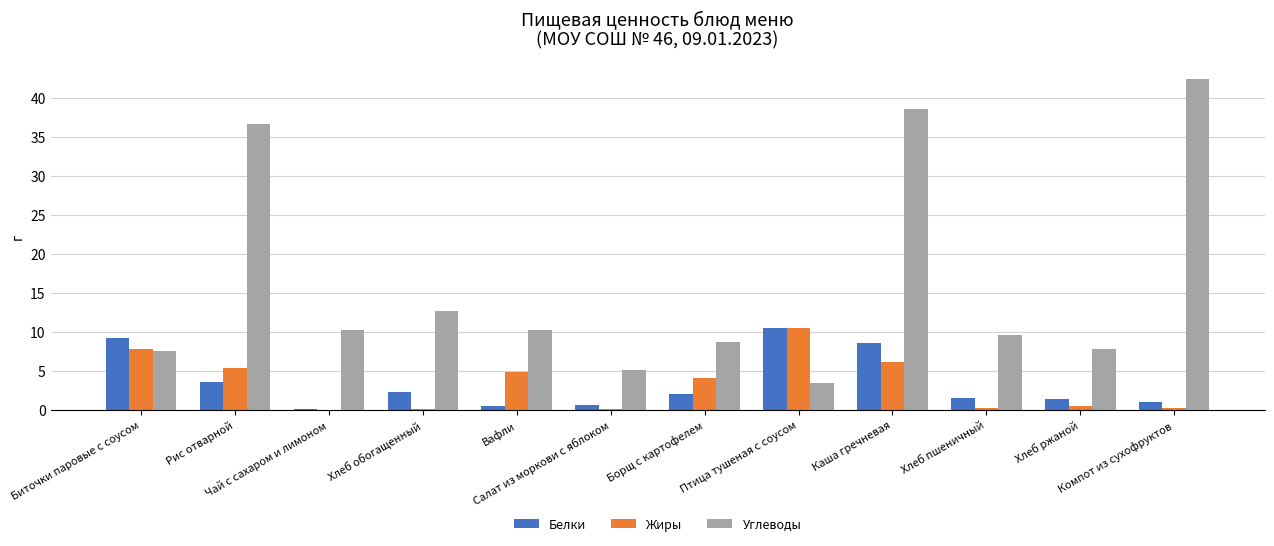

What is the greatest value displayed?

42.5